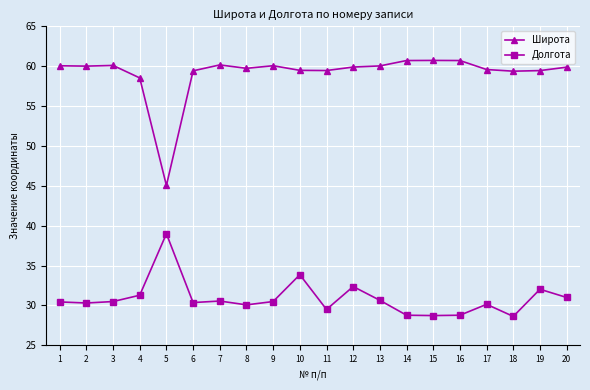

True or false: Долгота and Широта cross at least once.

False